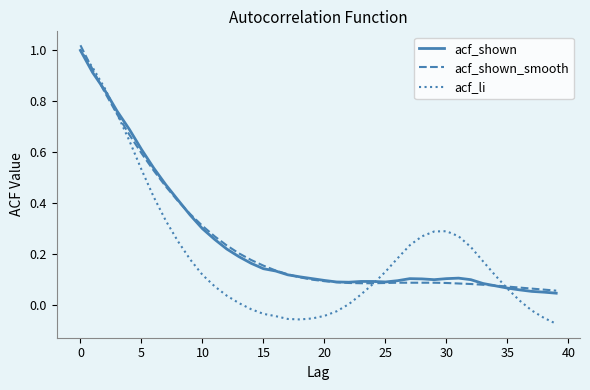

Which series has the largest range (max minus min)?

acf_li